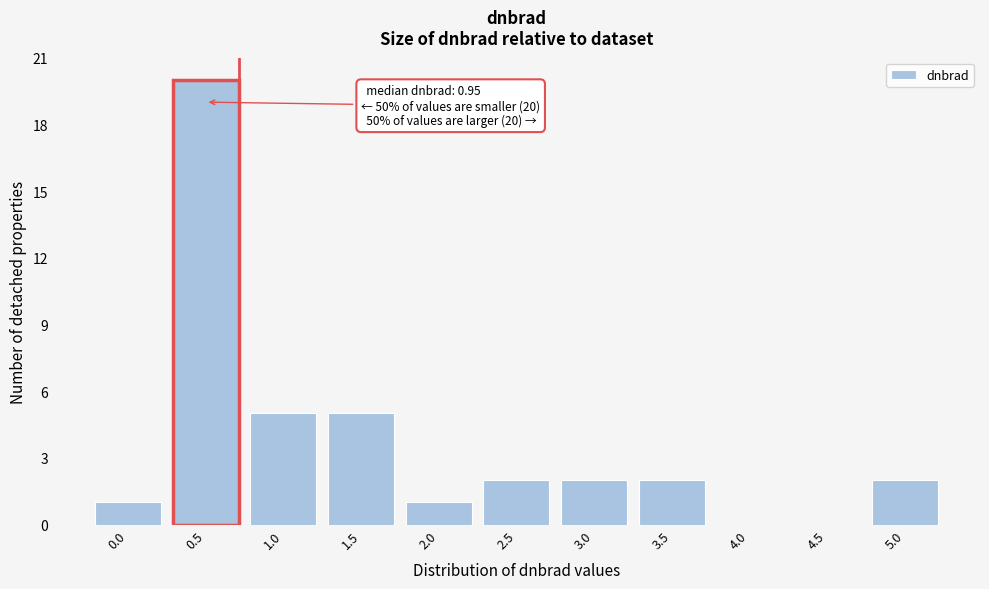

Reading right to left, extract all data points from this chart.

5.0=2	4.5=0	4.0=0	3.5=2	3.0=2	2.5=2	2.0=1	1.5=5	1.0=5	0.5=20	0.0=1